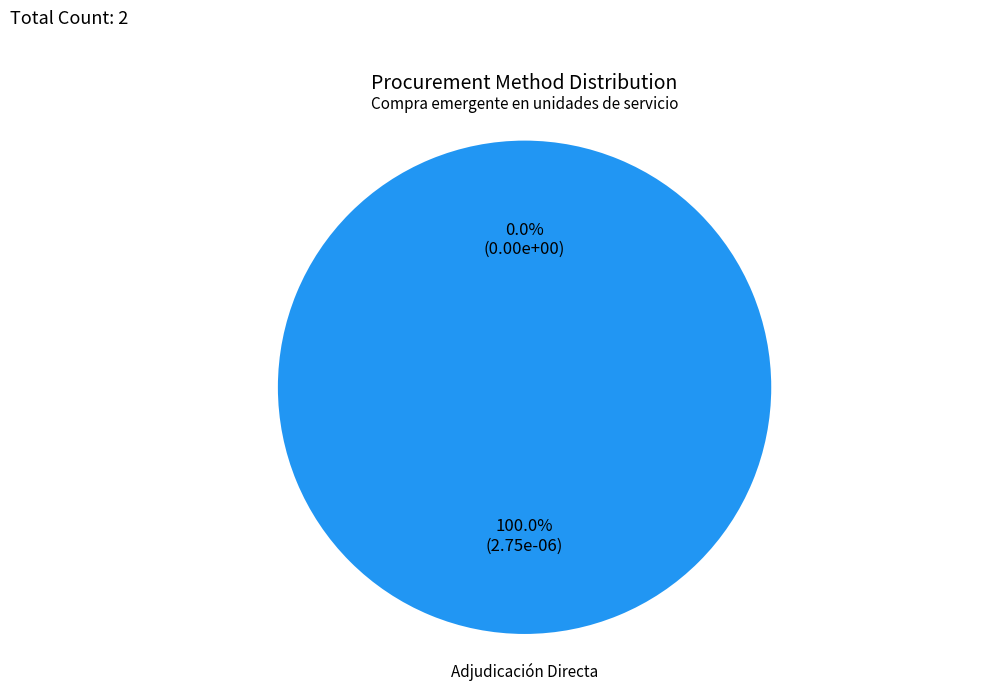

Which has a higher value, Adjudicación Directa or Compra emergente en unidades de servicio?

Adjudicación Directa